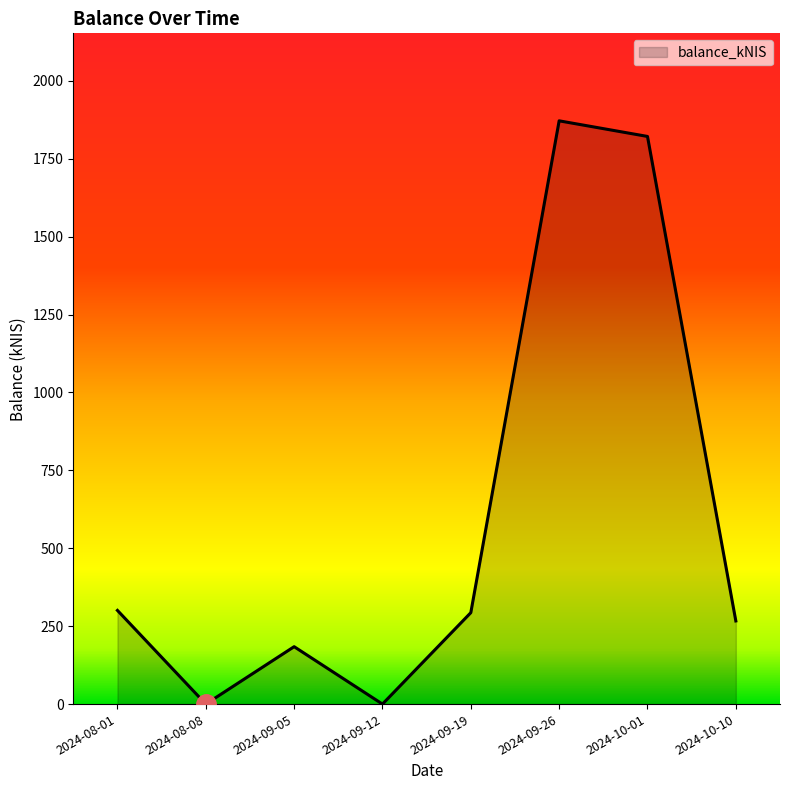

How many lines are shown in the chart?

1